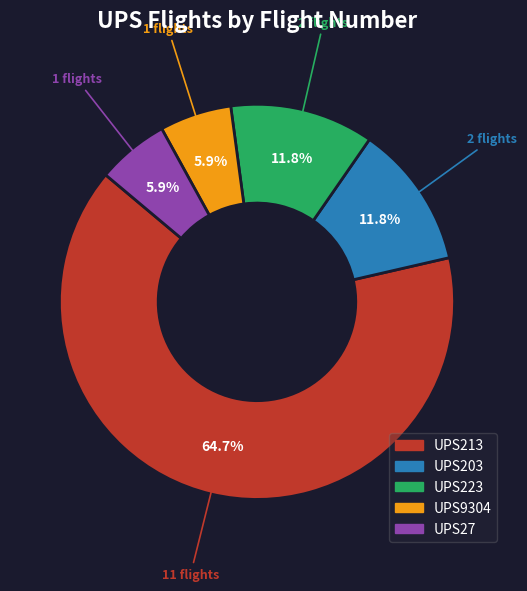

How many segments does this pie chart have?

5